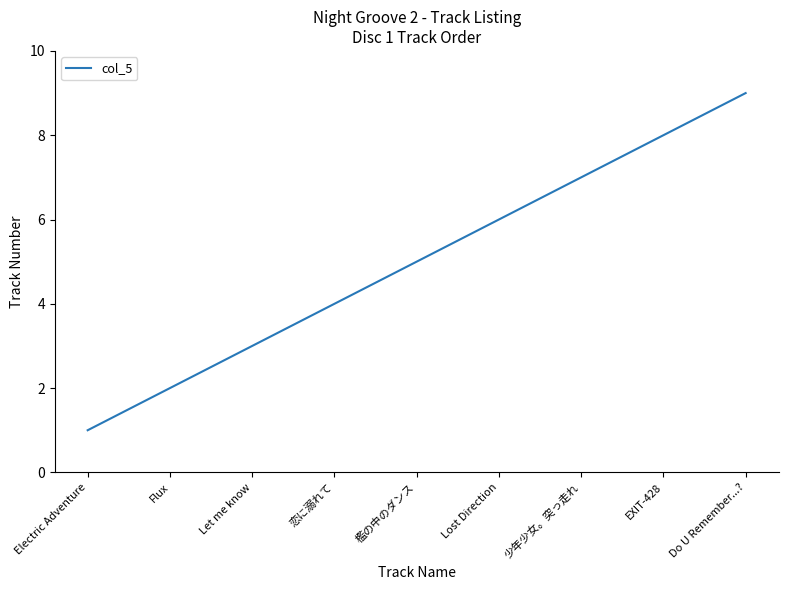

Approximately how many times larger is the value at Electric Adventure compared to 檻の中のダンス?

0.2